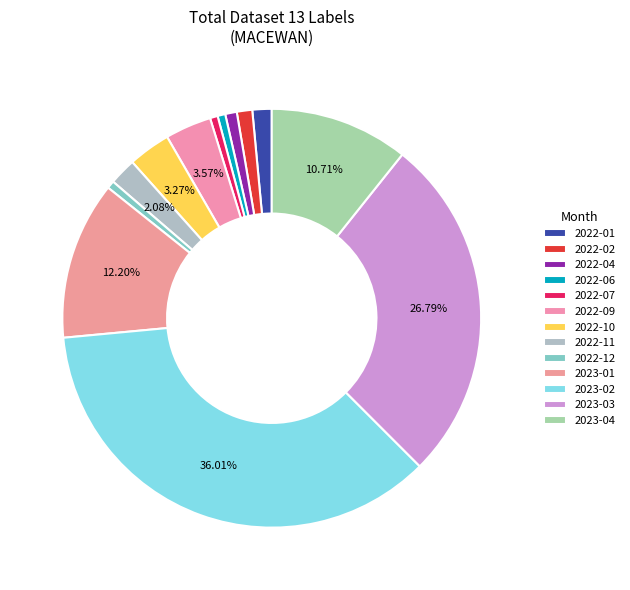

What is the ratio of the value at 2022-12 to the value at 2022-09?

0.2